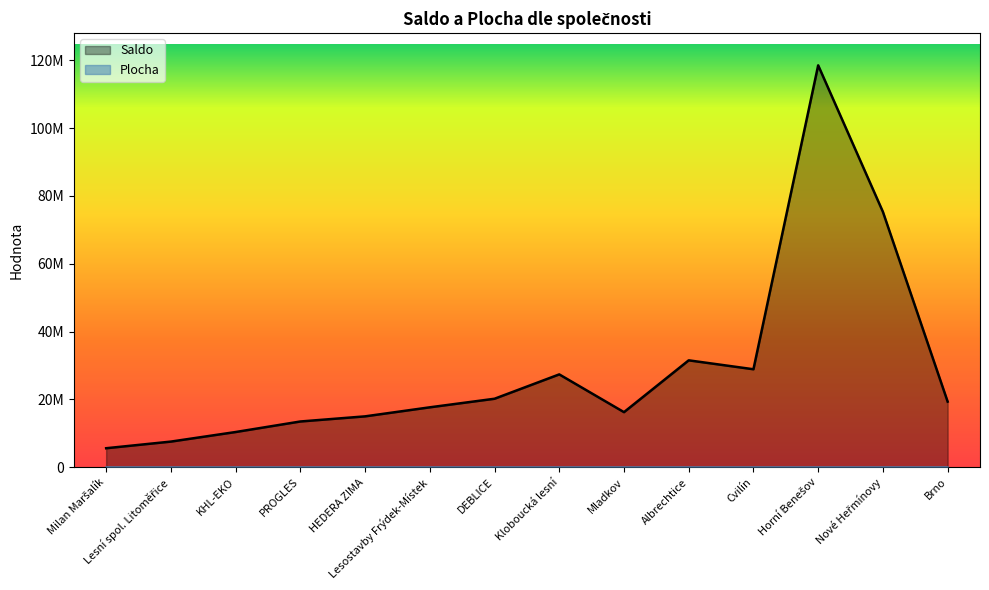

Reading left to right, transcribe all the data shown in this chart.

Saldo: 5637540	7594020	10412271	13518411	15028813	17694158	20219368	27396601	16268499	31540206	28910265	118474792	75304636	19373250
Plocha: 2300	1106	1400	1359	1884	3050	2500	1684	2600	3410	1315	4268	2863	1959